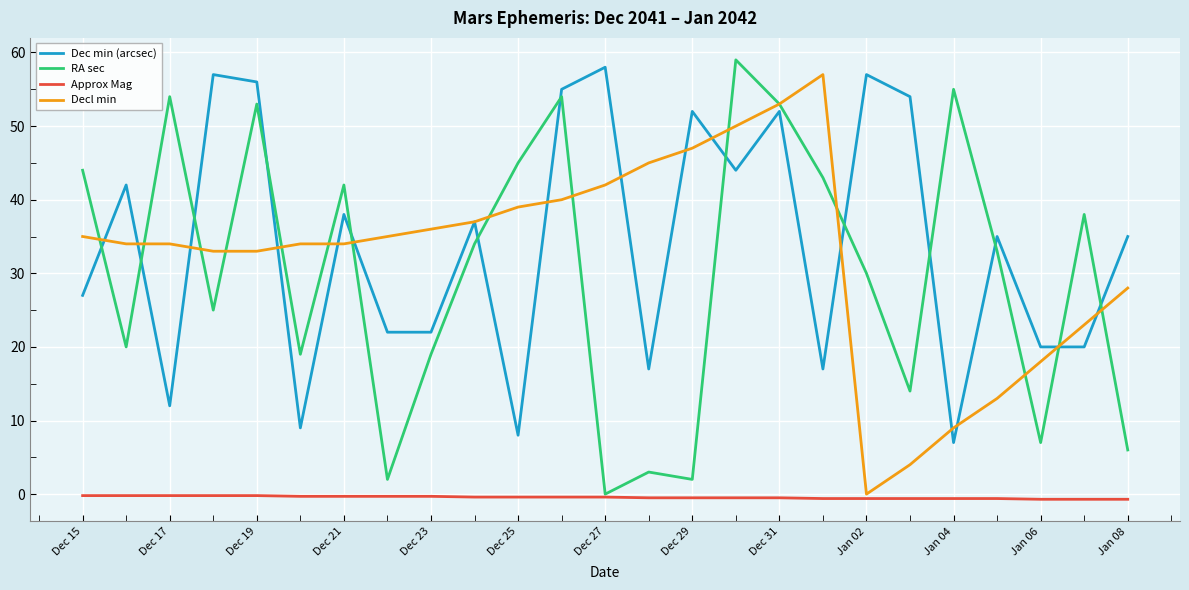

What is the greatest value displayed?

59.0